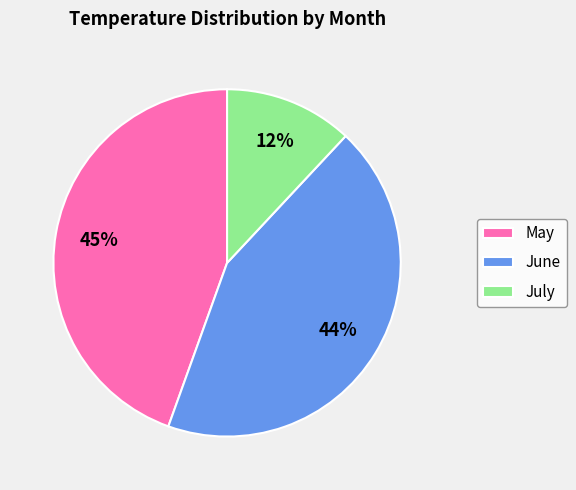

To the nearest percent, what portion does June represent?

44%